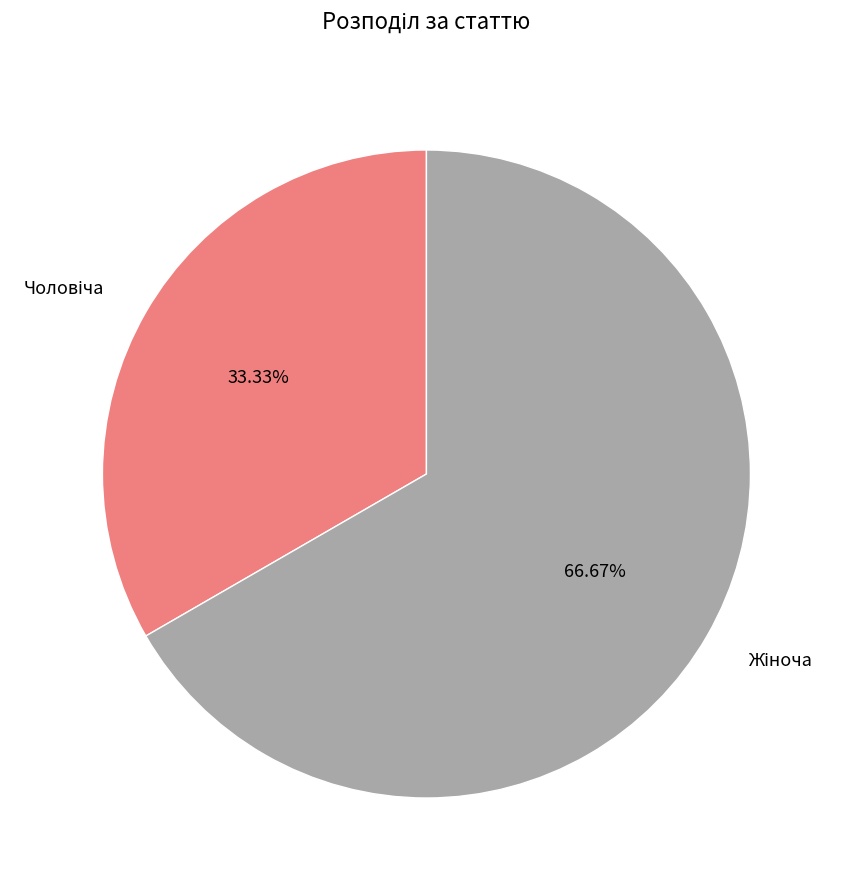

Is there a majority slice in this chart?

Yes